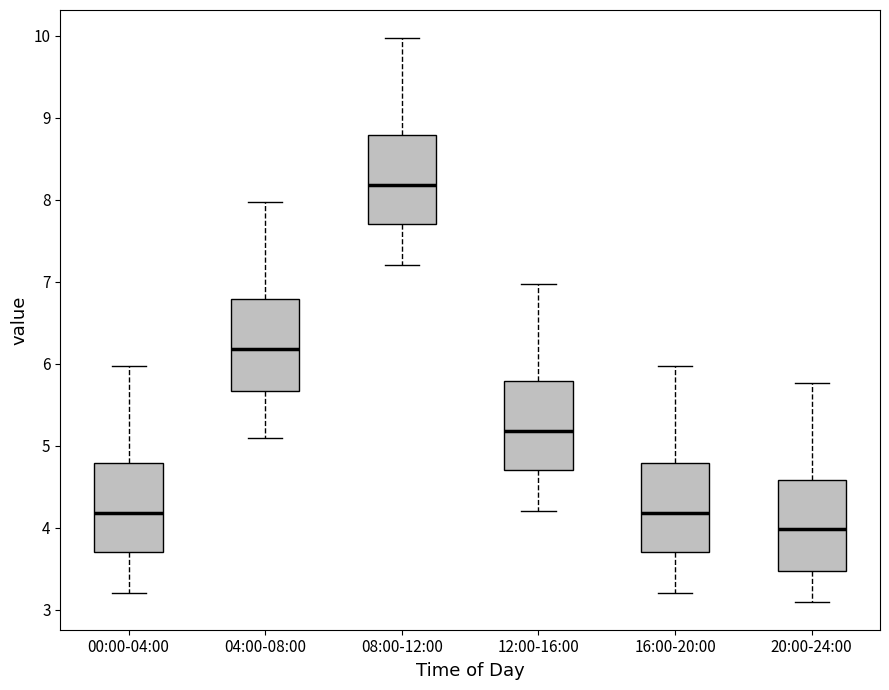

Reading left to right, read every box against the y-axis: the position of its median line, the range the box covers, and the ends of its whiskers. The values are not printed on the chart, so give them approximately, as read against the axis.

00:00-04:00: median 4.2, box 3.7 to 4.8, whiskers 3.2 to 6.0
04:00-08:00: median 6.2, box 5.7 to 6.8, whiskers 5.1 to 8.0
08:00-12:00: median 8.2, box 7.7 to 8.8, whiskers 7.2 to 10.0
12:00-16:00: median 5.2, box 4.7 to 5.8, whiskers 4.2 to 7.0
16:00-20:00: median 4.2, box 3.7 to 4.8, whiskers 3.2 to 6.0
20:00-24:00: median 4.0, box 3.5 to 4.6, whiskers 3.1 to 5.8